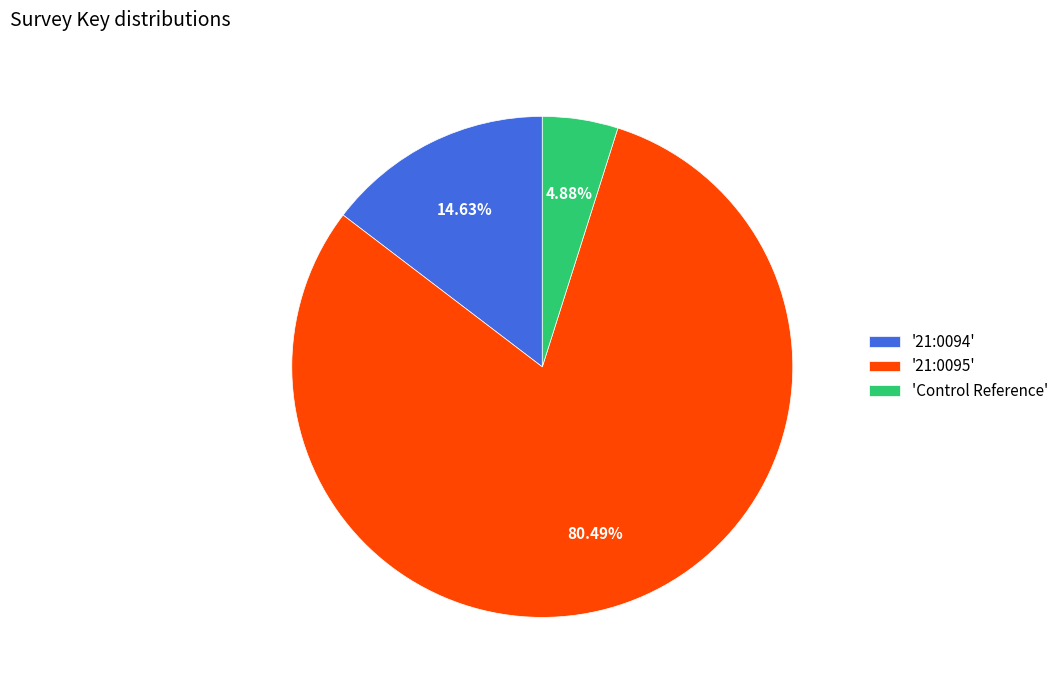

What is the ratio of the value at '21:0094' to the value at 'Control Reference'?

3.0